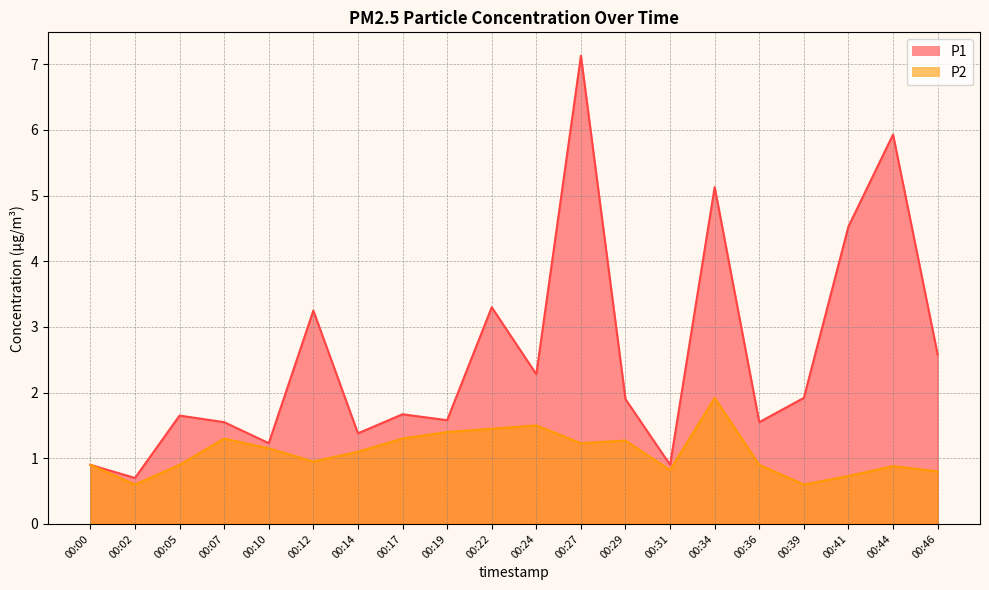

Does the chart display data point markers on the line(s)?

No